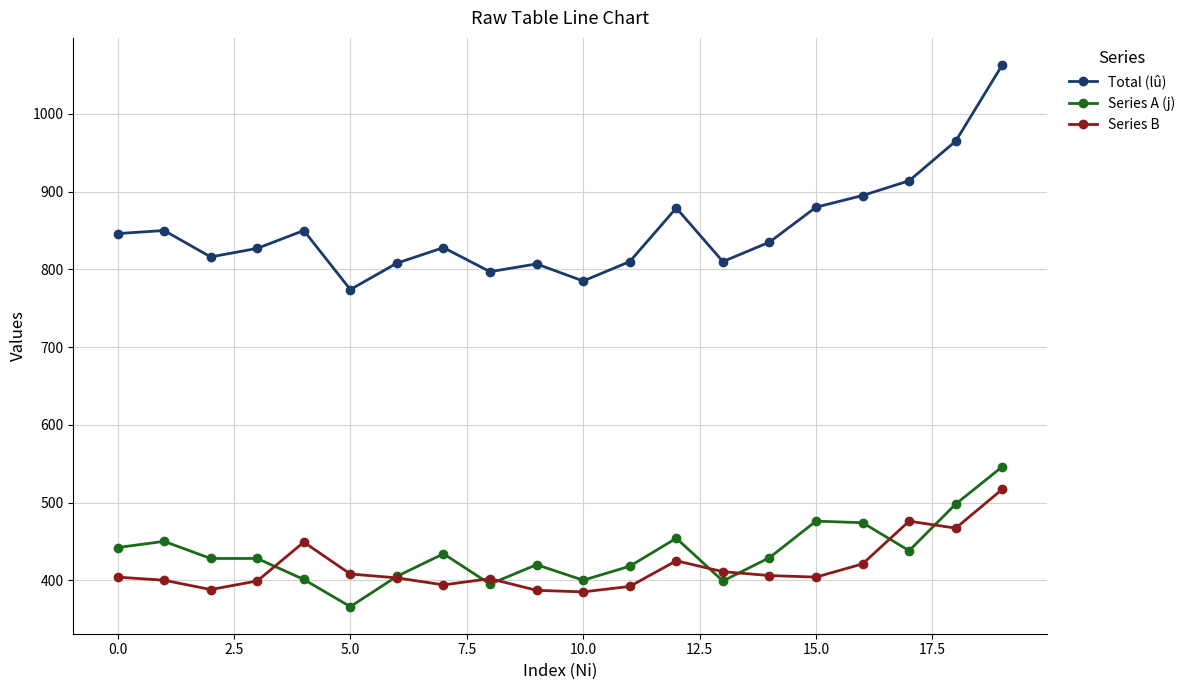

True or false: Series B and Total (lû) cross at least once.

False